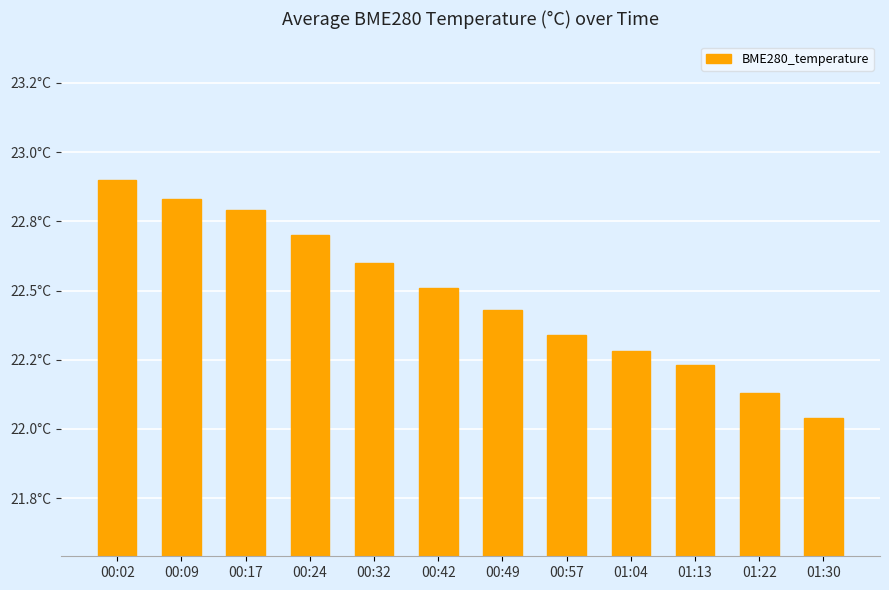

Does the chart contain any negative values?

No